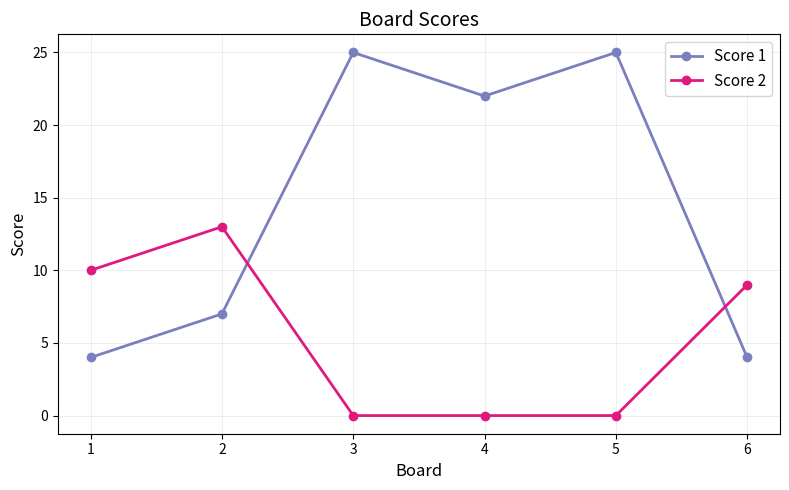

How many times do Score 2 and Score 1 cross each other?

2